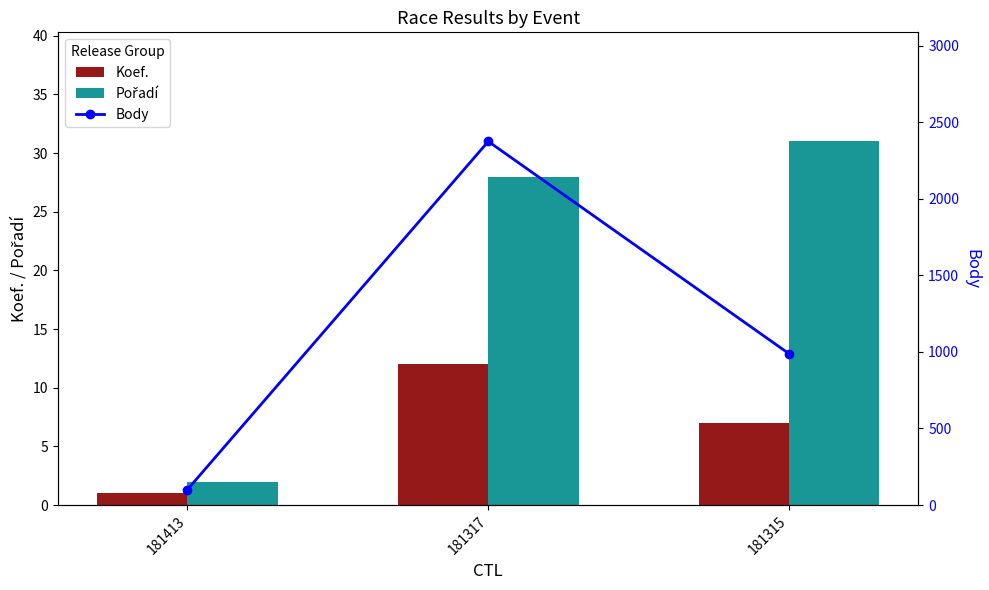

Which label corresponds to the smallest value in the chart?

181413